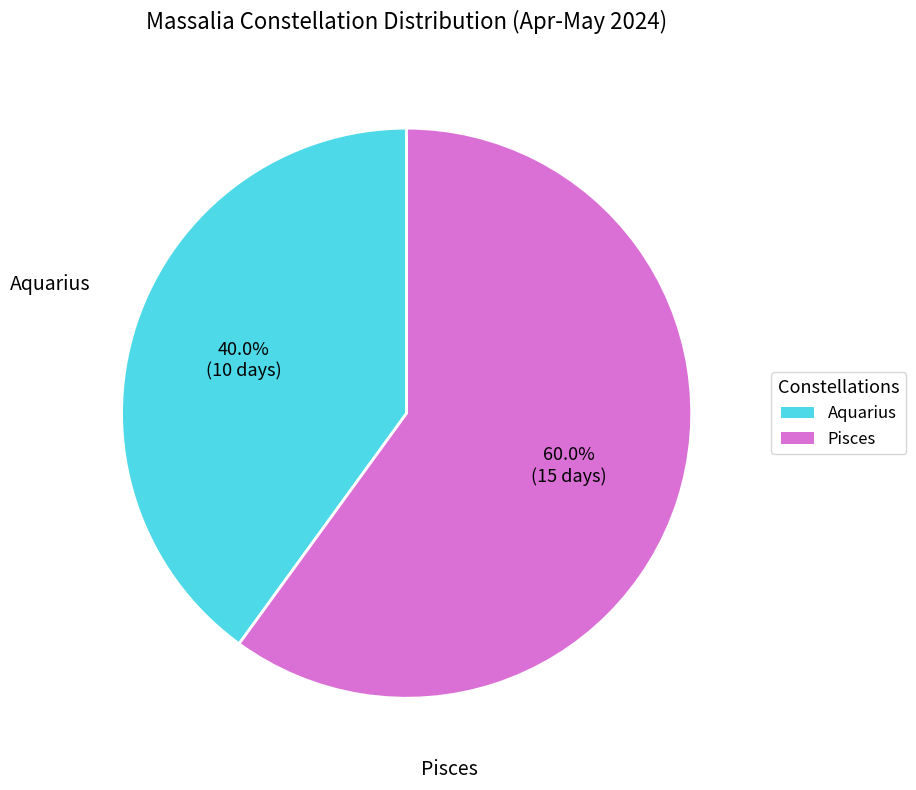

To the nearest percent, what is the difference between the largest and smallest slice percentages?

20%